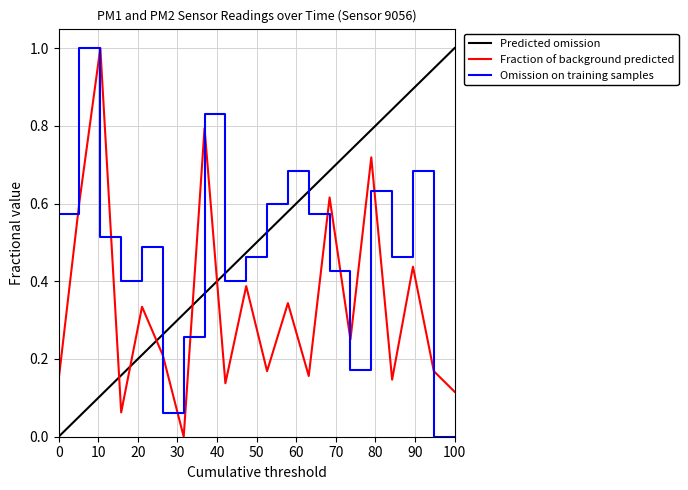

What is the highest value of the Fraction of background predicted series?

1.0